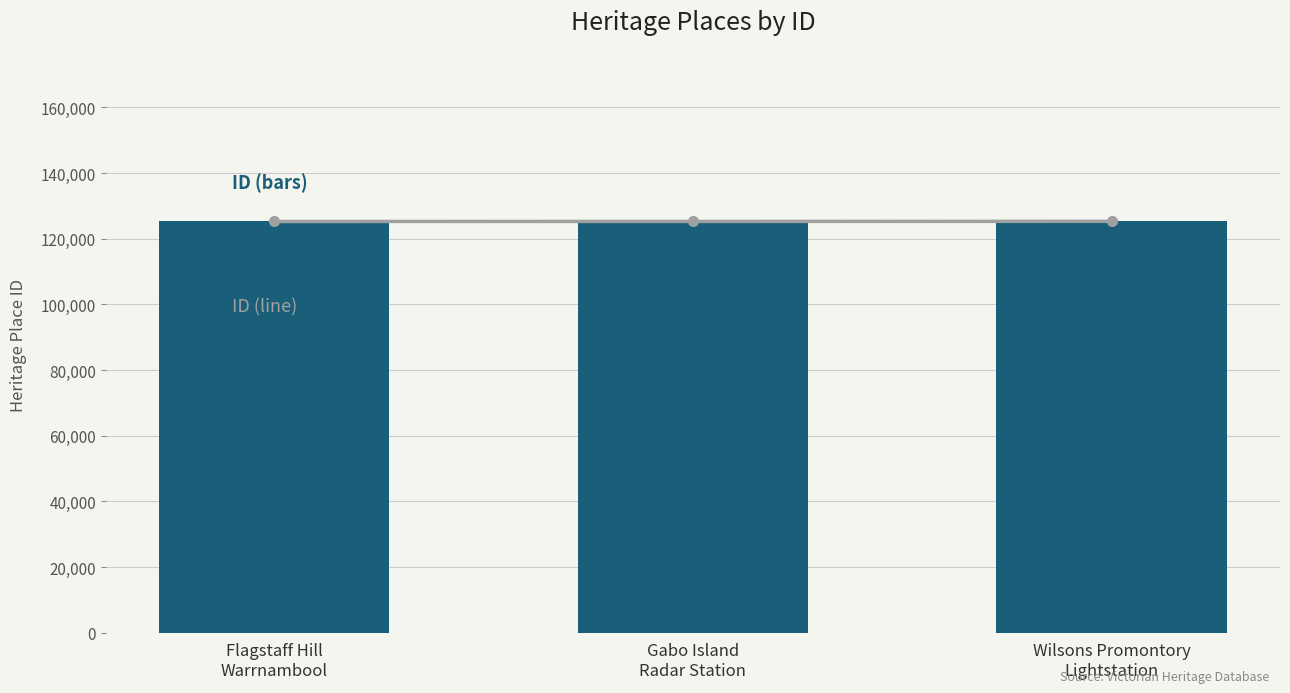

Which category has the lowest value across all series?

Flagstaff Hill
Warrnambool